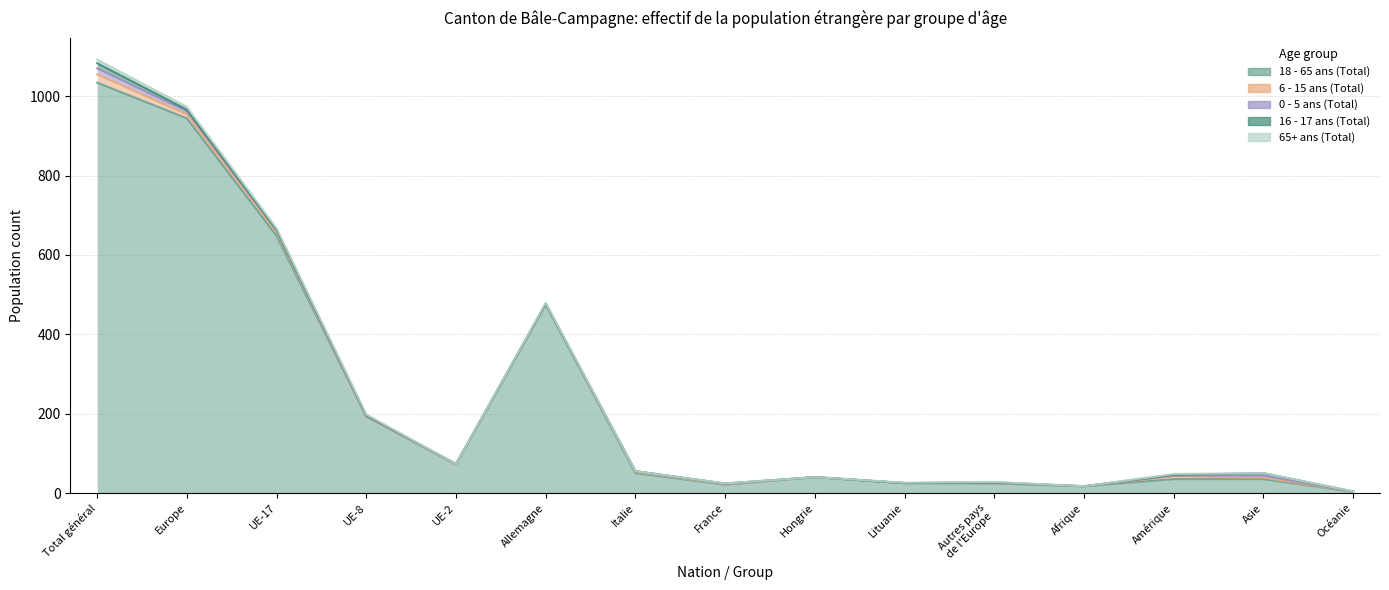

True or false: 65+ ans (Total) and 0 - 5 ans (Total) intersect in this chart.

True